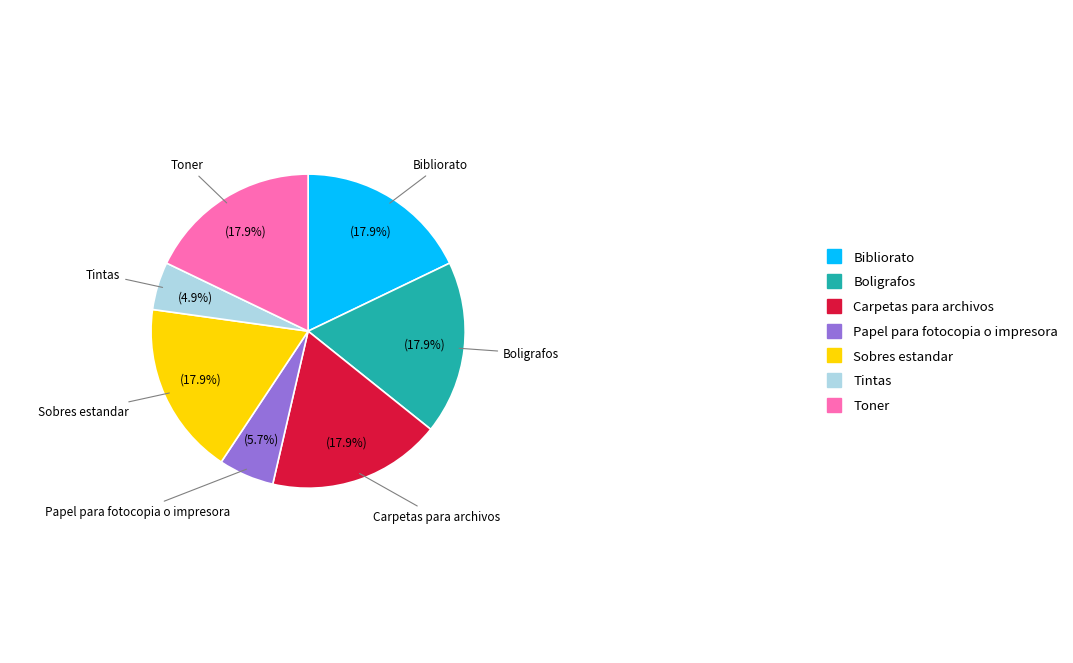

Is there a majority slice in this chart?

No